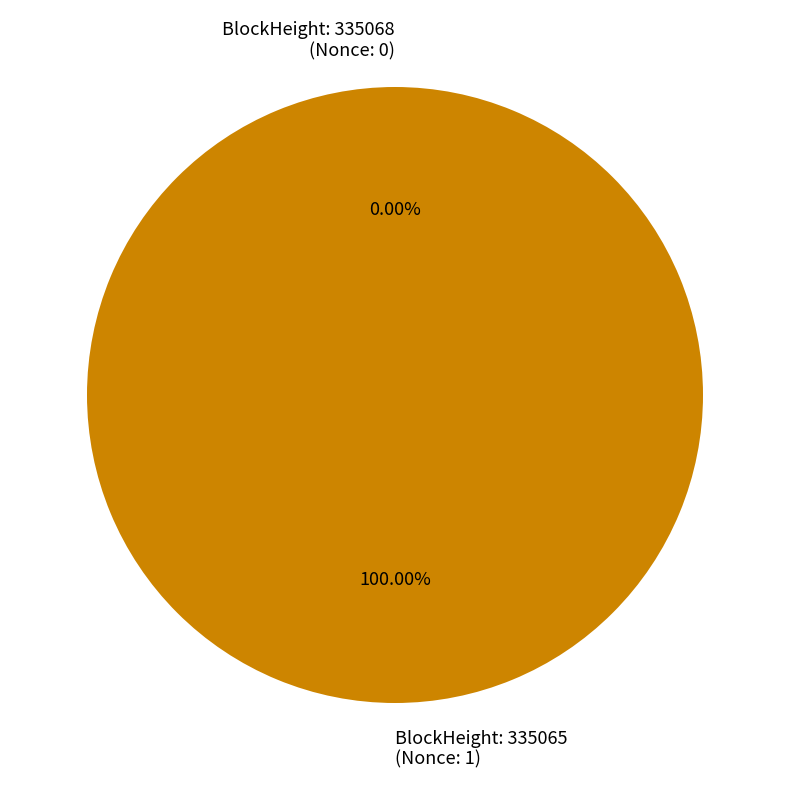

To the nearest percent, what is the combined percentage of 335068 and 335065?

100%